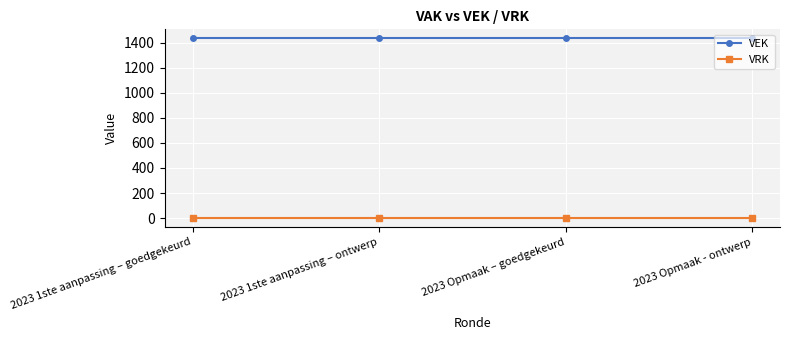

Rank the series by their maximum value, from highest to lowest.

VEK, VRK